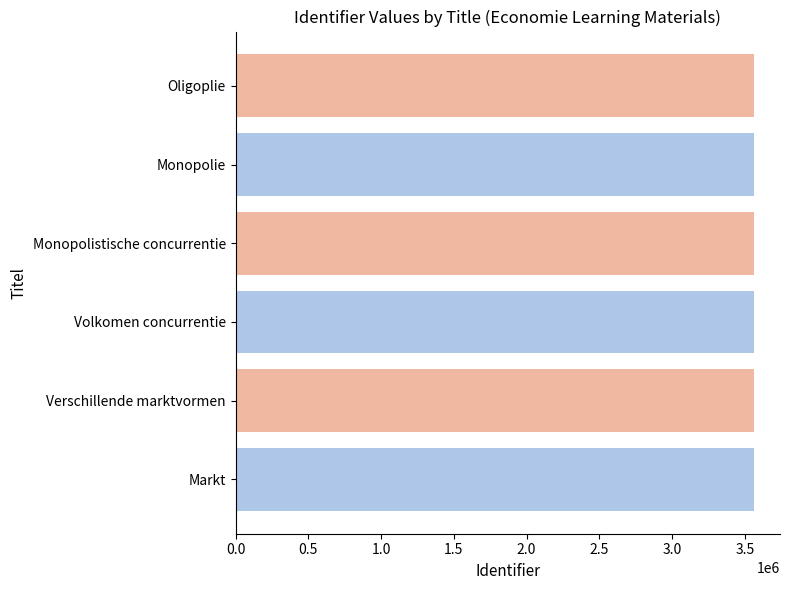

What is the ratio of the value at Oligoplie to the value at Verschillende marktvormen?

1.0